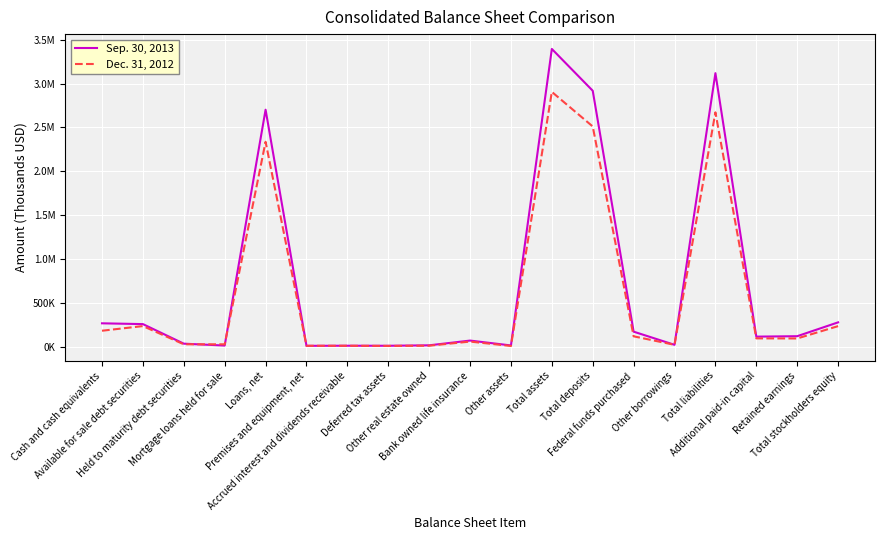

In Sep. 30, 2013, how many points are lower than both neighbors (excluding endpoints)?

6